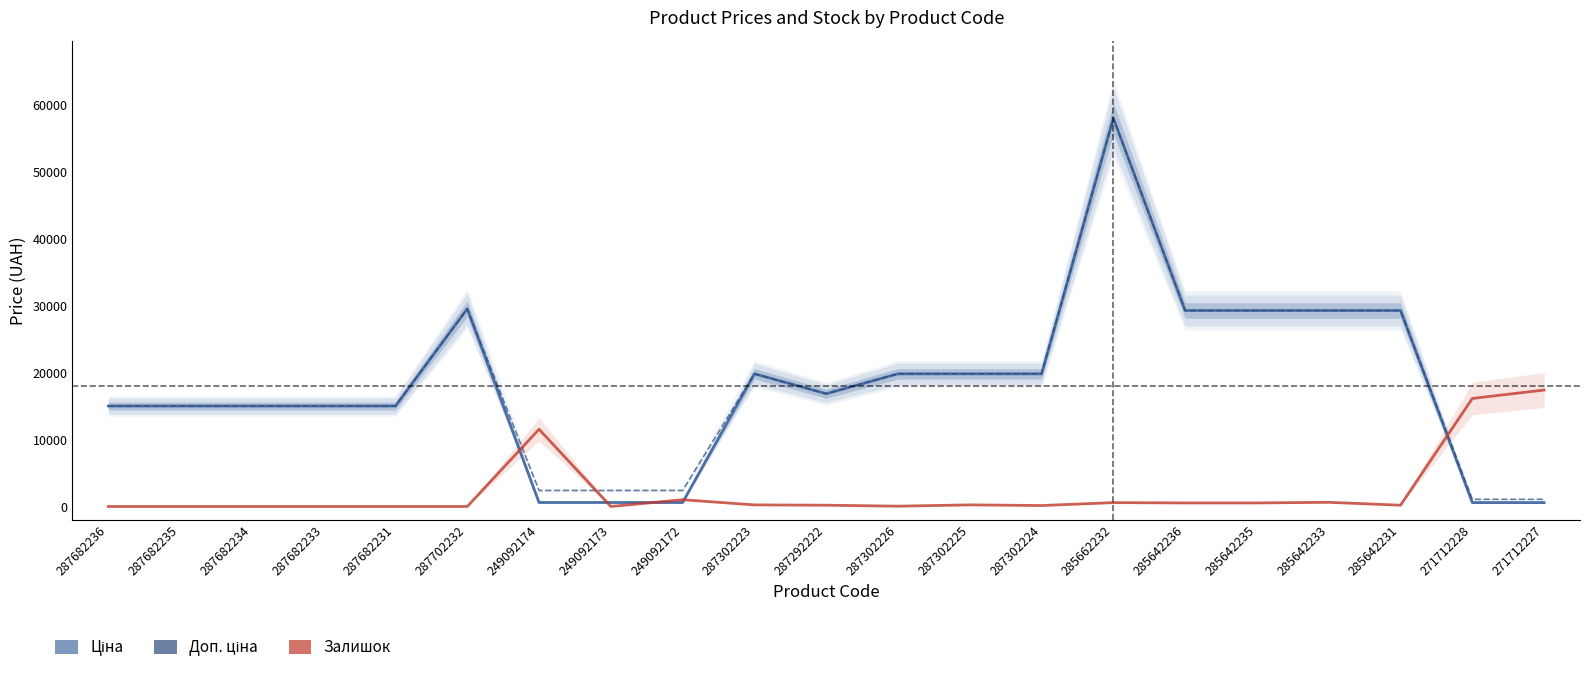

What is the minimum value for Доп. ціна?

1074.5